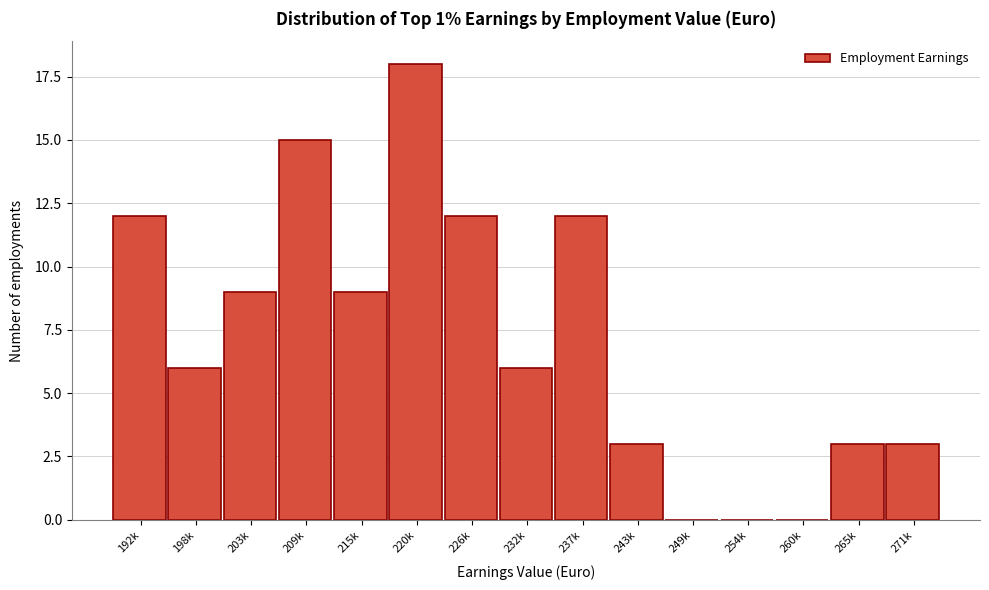

Reading left to right, transcribe all the data shown in this chart.

192k=12	198k=6	203k=9	209k=15	215k=9	220k=18	226k=12	232k=6	237k=12	243k=3	249k=0	254k=0	260k=0	265k=3	271k=3